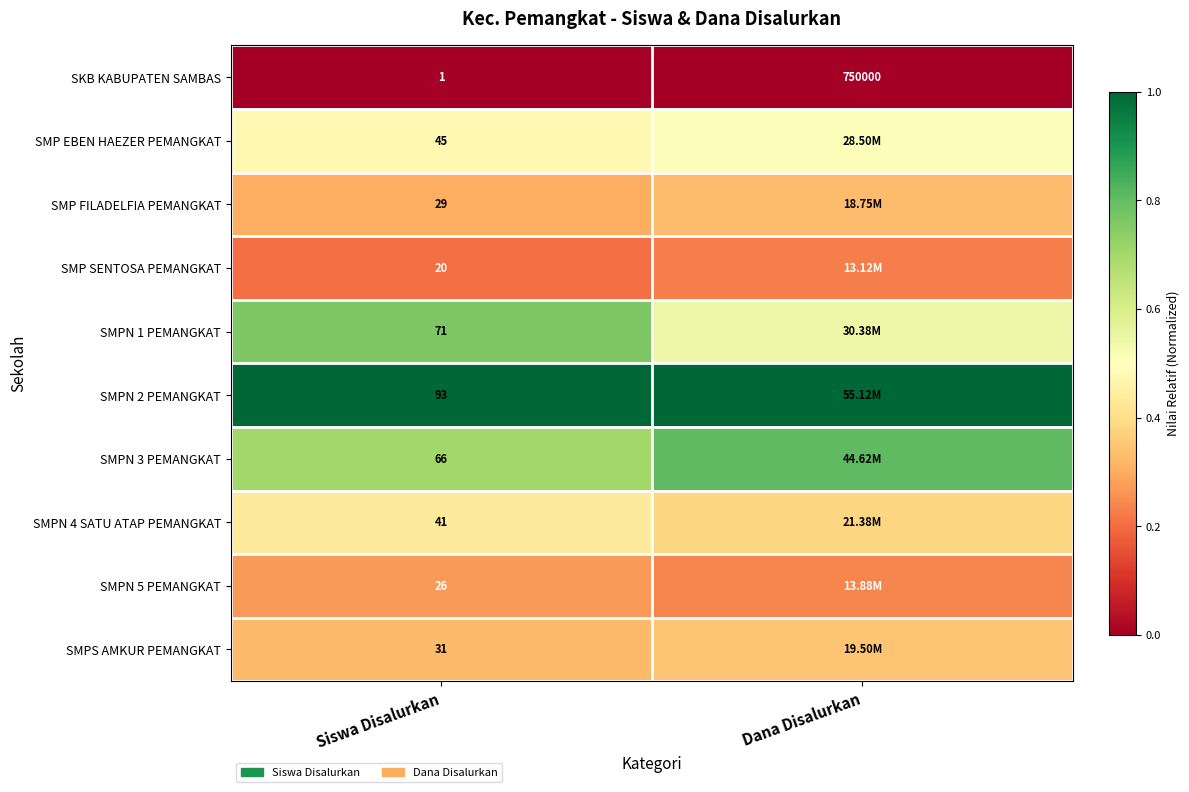

List the labels in order of SKB KABUPATEN SAMBAS value, largest first.

Dana Disalurkan, Siswa Disalurkan